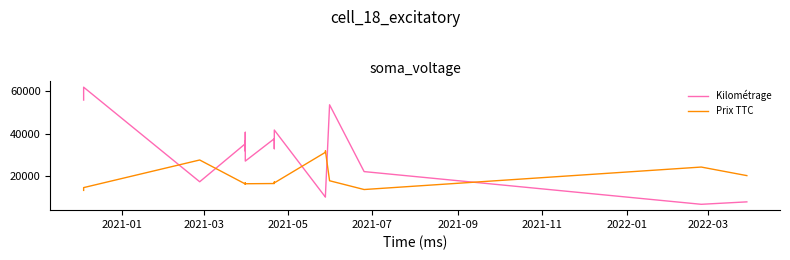

At how many categories does at least one series exceed 19714?

19